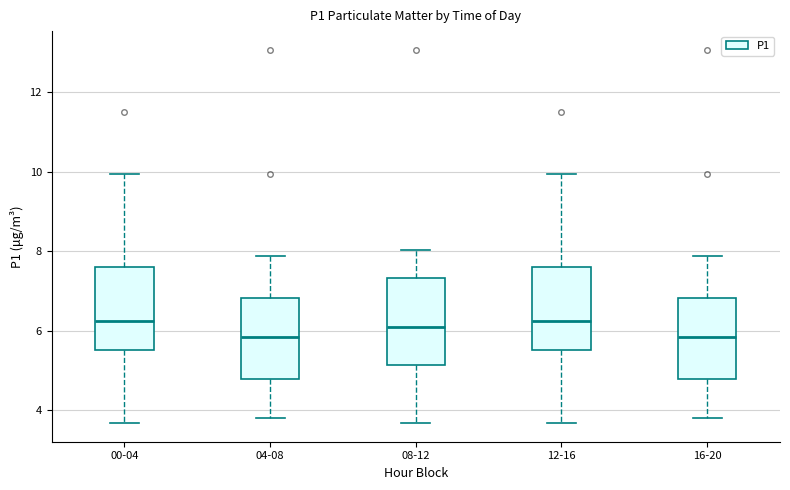

Reading left to right, transcribe this box plot: for each box, give where its median line is, the range the box spans, and where its two whiskers end, as read against the y-axis. The values are not printed on the chart, so give them approximately, as read against the axis.

00-04: median 6.2, box 5.6 to 7.6, whiskers 3.6 to 10.0
04-08: median 5.8, box 4.8 to 6.8, whiskers 3.8 to 7.8
08-12: median 6.2, box 5.2 to 7.4, whiskers 3.6 to 8.0
12-16: median 6.2, box 5.6 to 7.6, whiskers 3.6 to 10.0
16-20: median 5.8, box 4.8 to 6.8, whiskers 3.8 to 7.8